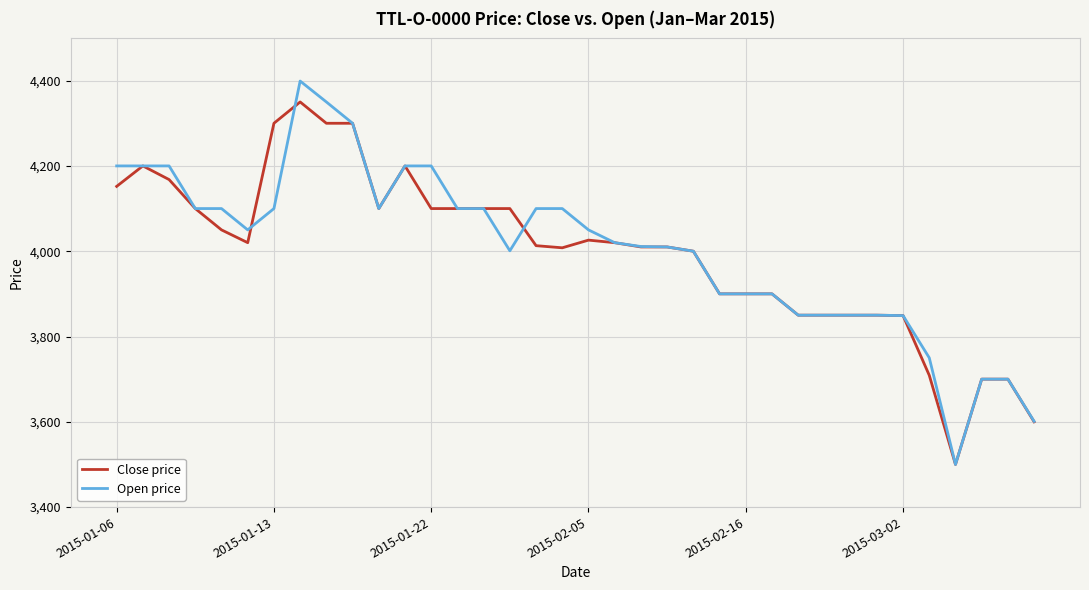

Which series has the widest spread of values?

Open price